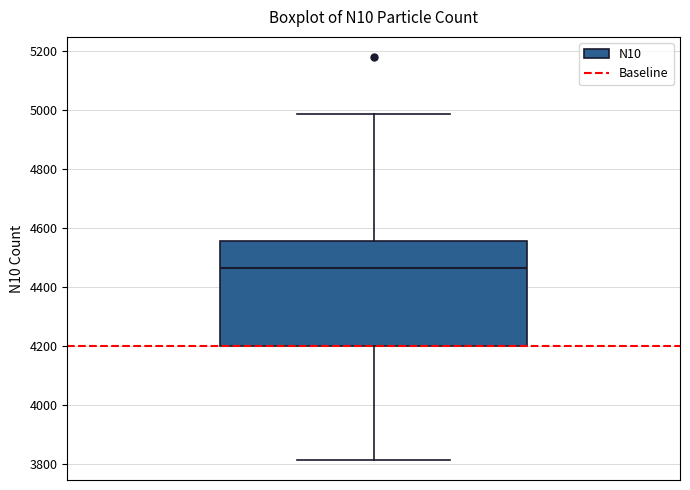

Where is the lower edge of the box on the y-axis? The values are not printed on the chart, so give them approximately, as read against the axis.

4200